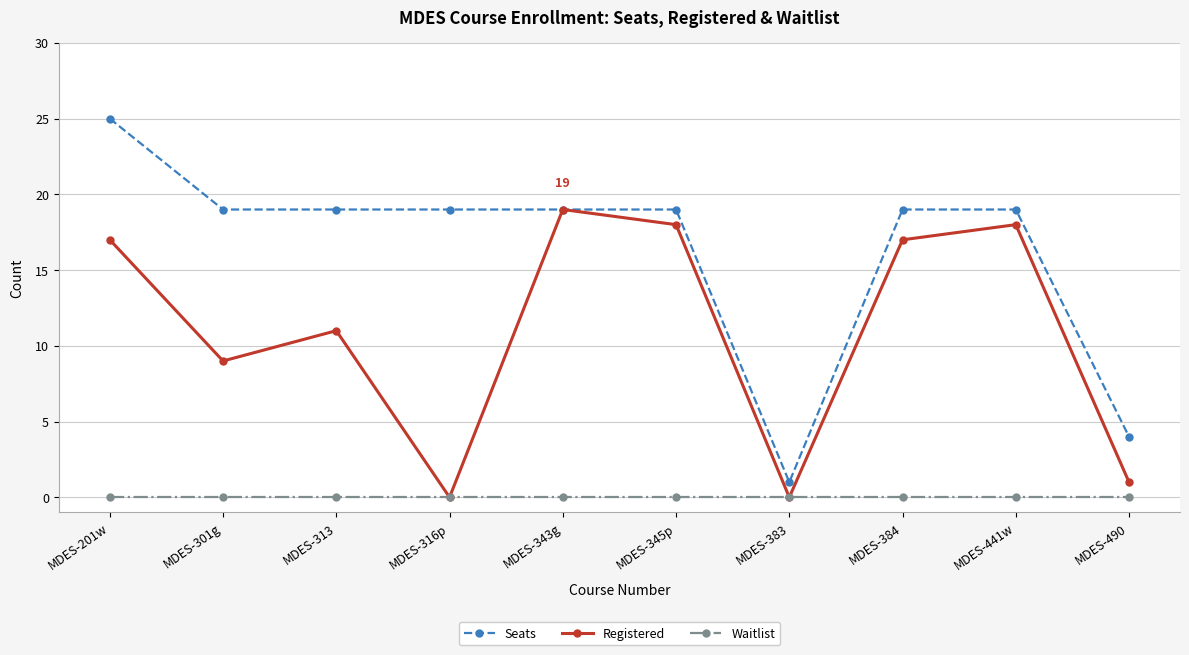

Is it true that Waitlist equals 0 at MDES-441w?

True